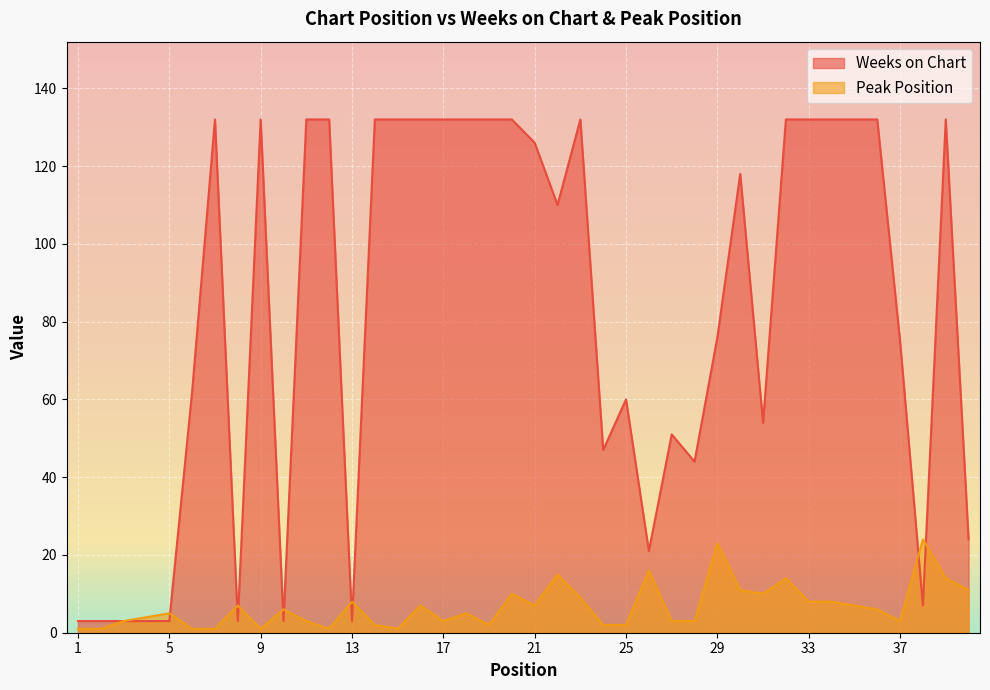

What is the total value across all series at 12?

133